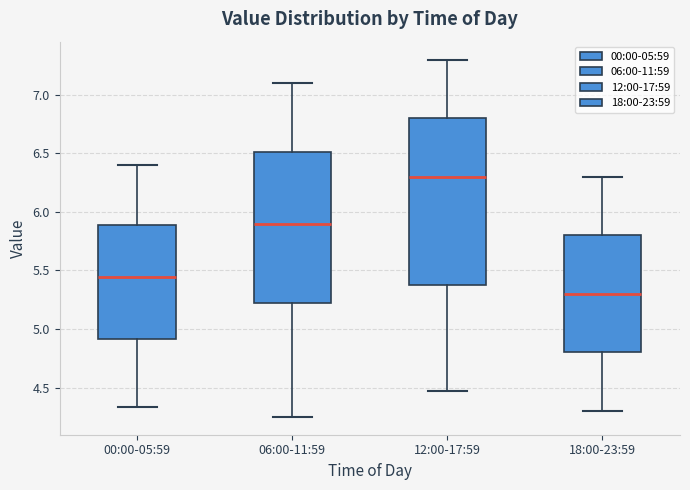

Reading left to right, read every box against the y-axis: the position of its median line, the range the box covers, and the ends of its whiskers. The values are not printed on the chart, so give them approximately, as read against the axis.

00:00-05:59: median 5.45, box 4.90 to 5.90, whiskers 4.35 to 6.40
06:00-11:59: median 5.90, box 5.25 to 6.50, whiskers 4.25 to 7.10
12:00-17:59: median 6.30, box 5.40 to 6.80, whiskers 4.45 to 7.30
18:00-23:59: median 5.30, box 4.80 to 5.80, whiskers 4.30 to 6.30